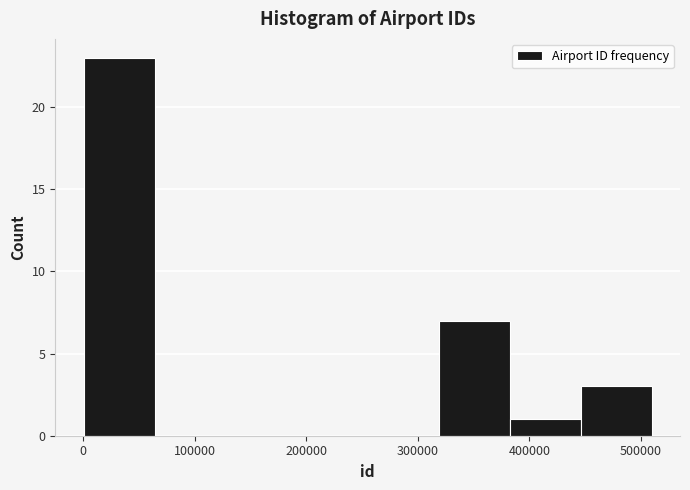

Which range on the x-axis has the tallest bar?

0 to 60000